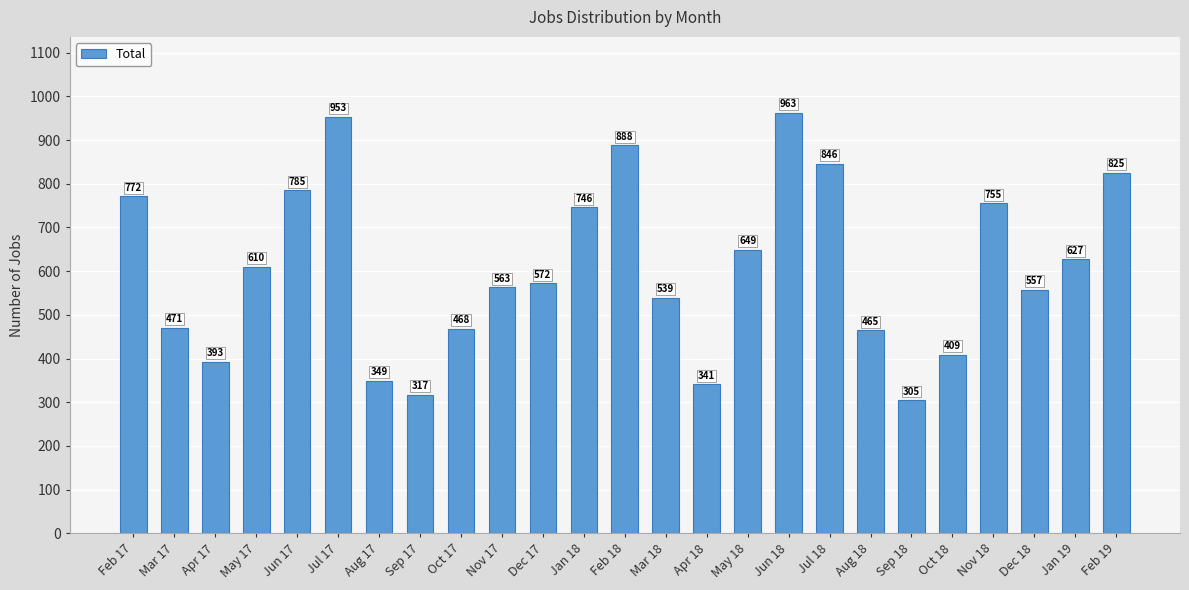

How many distinct data groups are displayed?

1